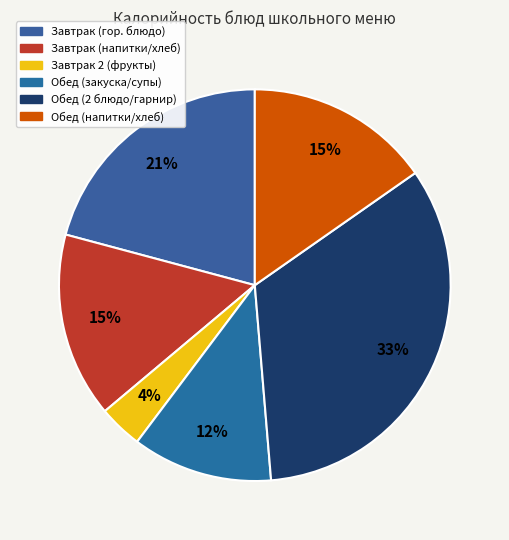

Which slice is the largest?

Обед (2 блюдо/гарнир)